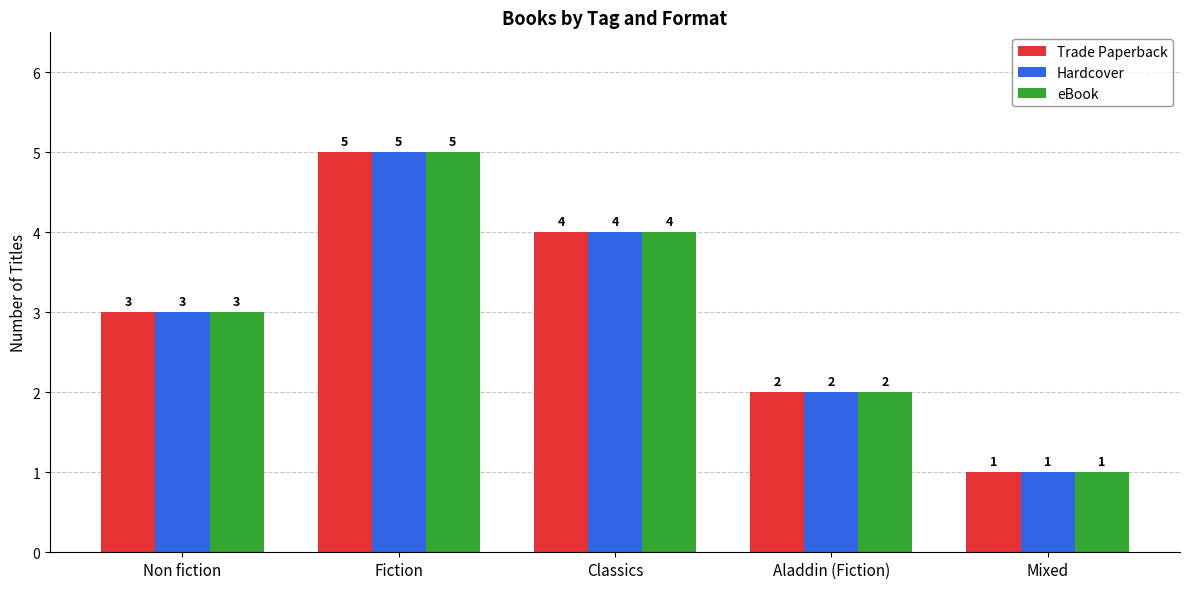

Reading right to left, extract all data points from this chart.

Trade Paperback: 1	2	4	5	3
Hardcover: 1	2	4	5	3
eBook: 1	2	4	5	3